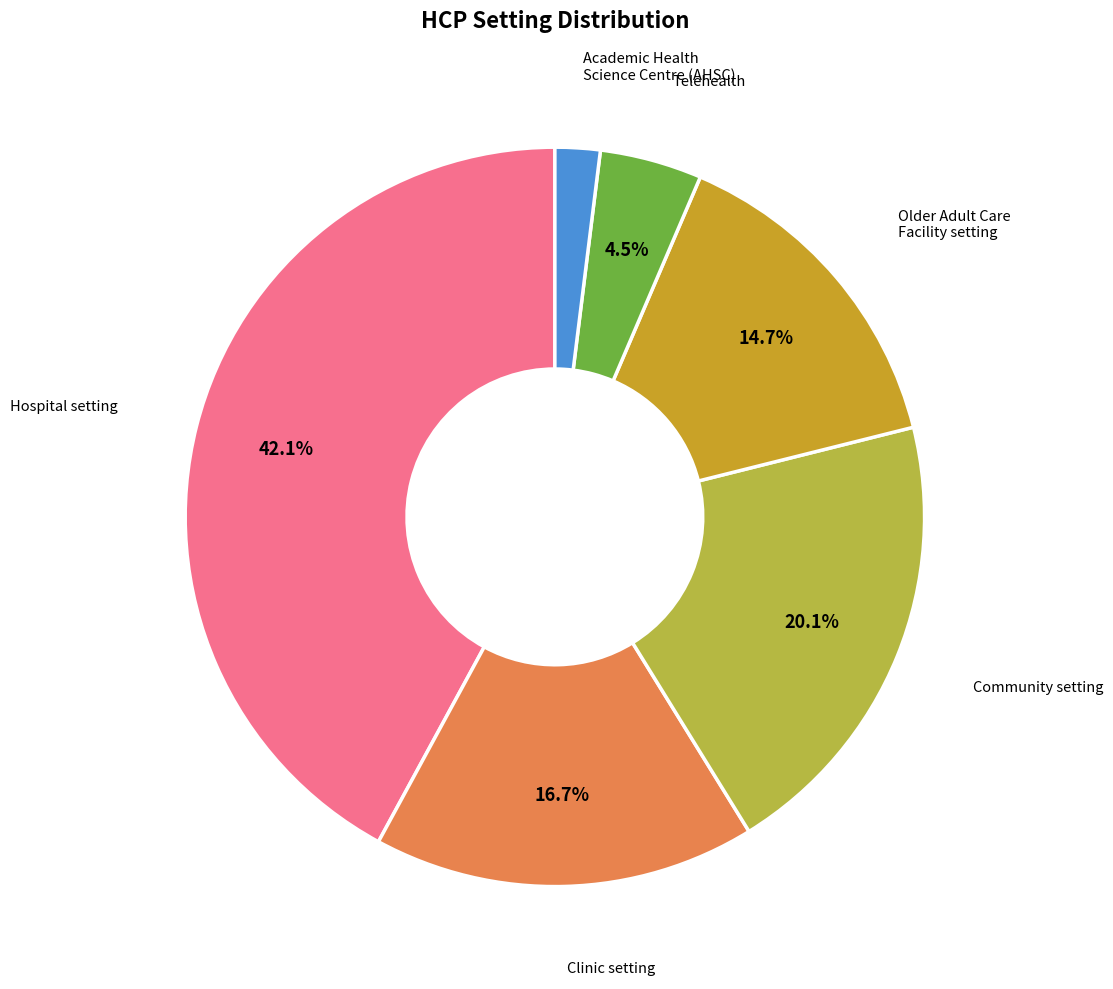

Is there a majority slice in this chart?

No